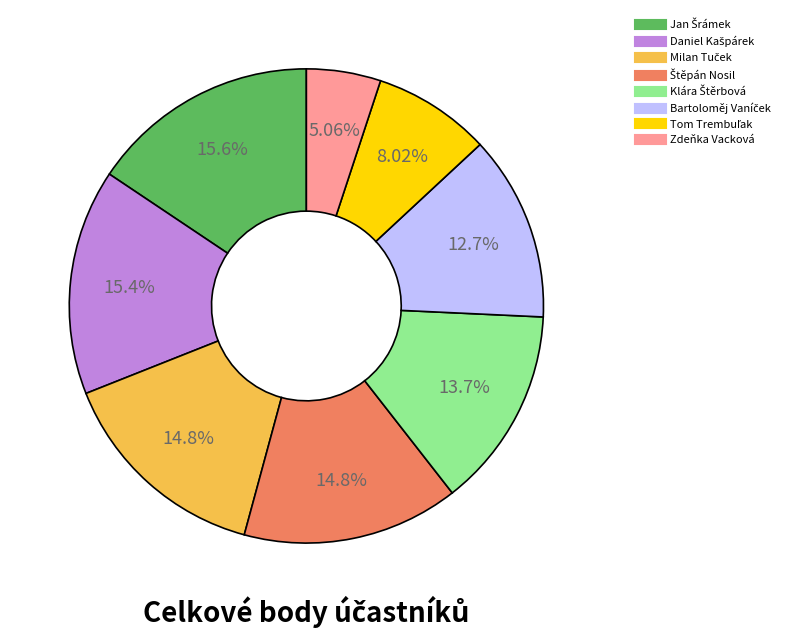

Which category has the smallest portion of the pie?

Zdeňka Vacková